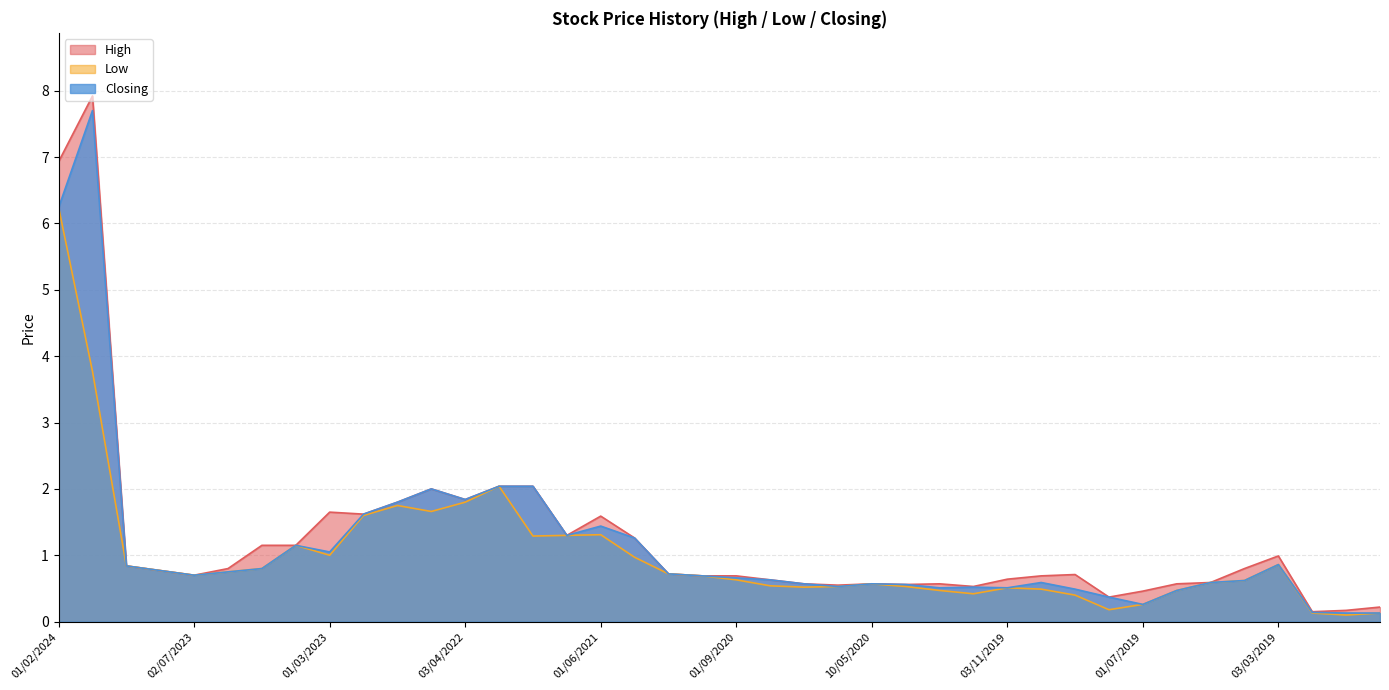

What value does the Closing series have at 01/10/2020?

0.7